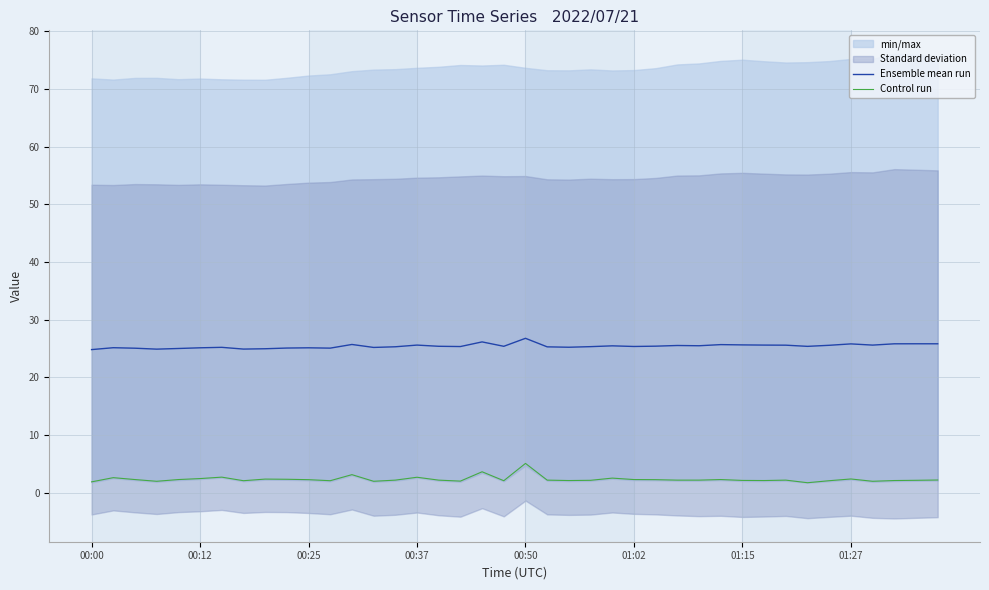

Is it true that Ensemble mean run equals 25.4 at 16?

True